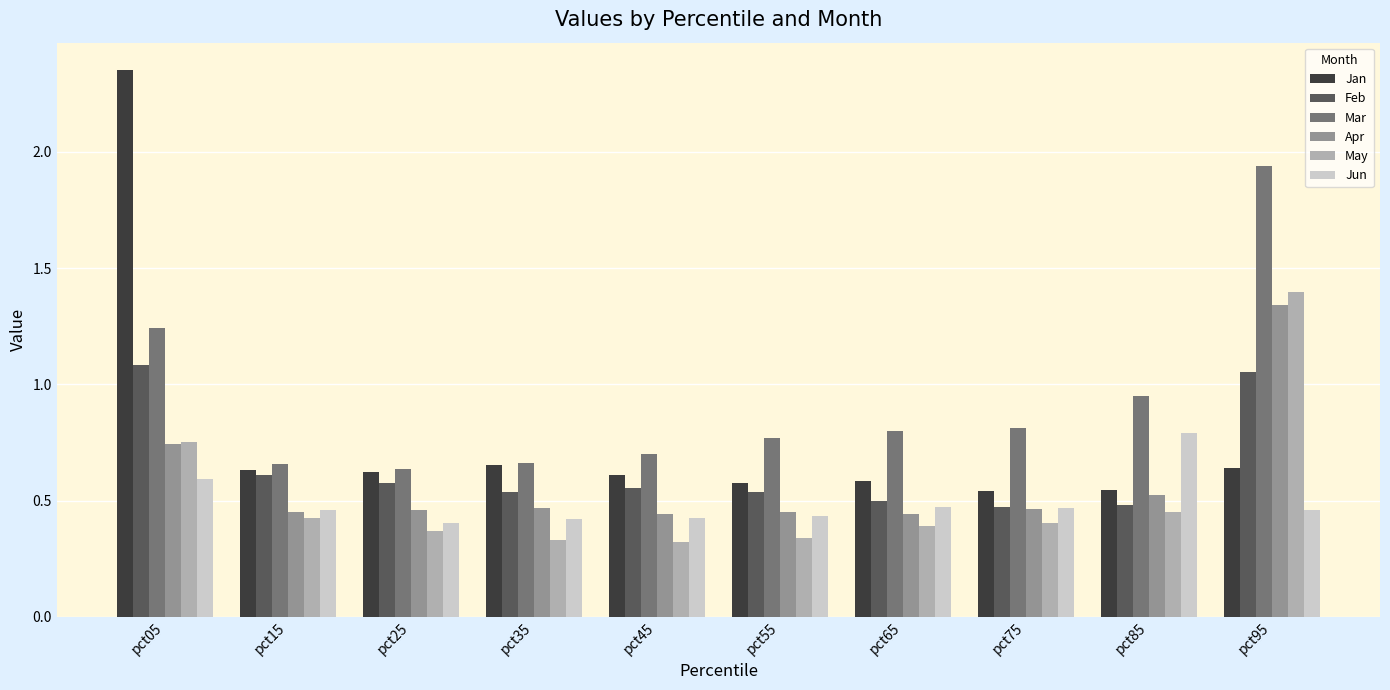

What is the total value across all series at pct35?

3.1